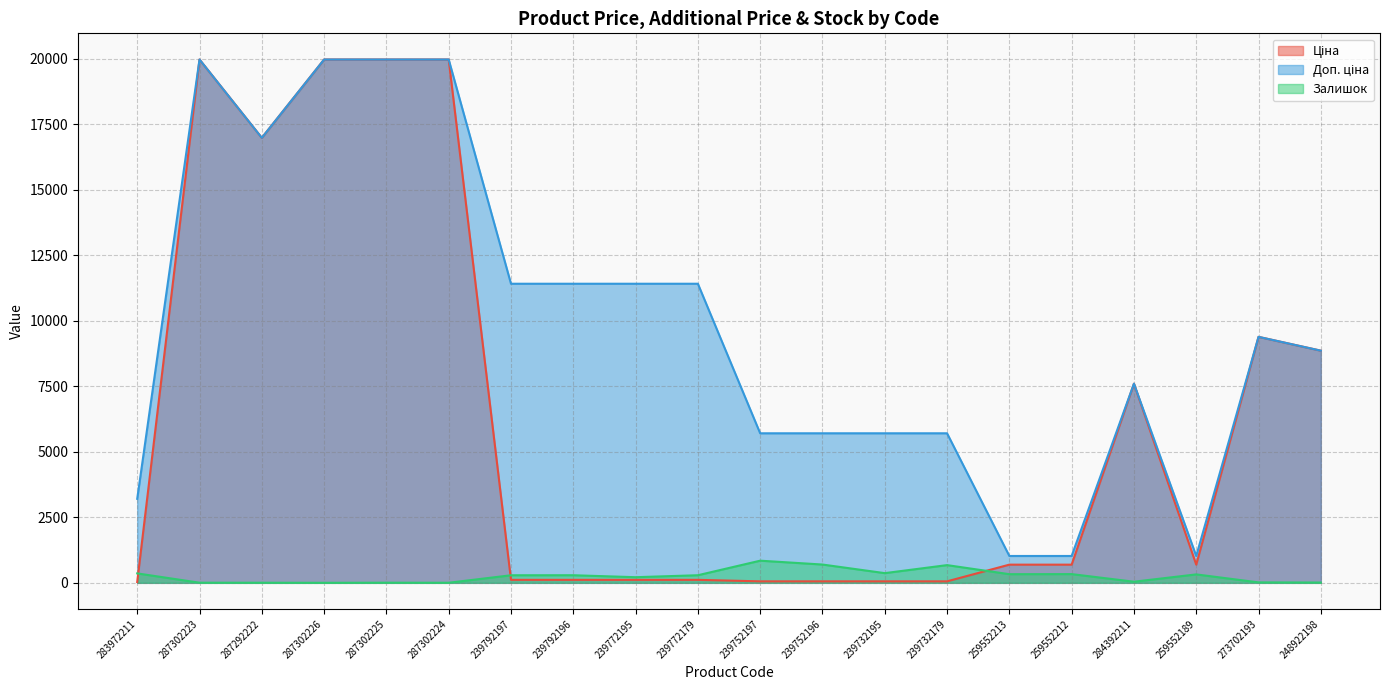

Is the value of Доп. ціна at 284392211 greater than the value of Залишок at 287292222?

Yes